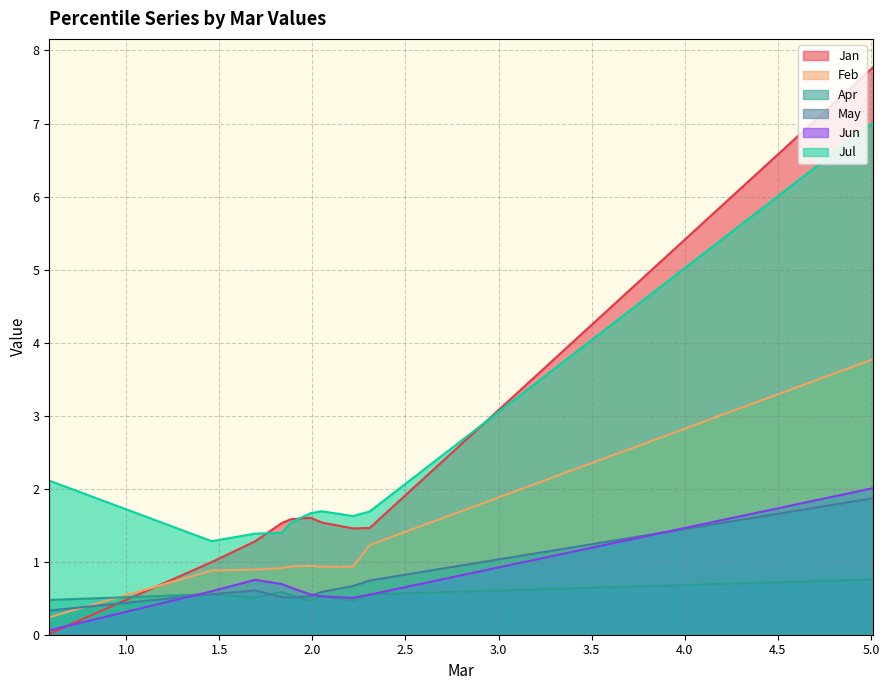

Reading left to right, what are all the values shown in this chart?

Jan: pct05=7.8	pct15=1.5	pct25=1.5	pct35=1.5	pct45=1.6	pct55=1.6	pct65=1.5	pct75=1.3	pct85=1.0	pct95=0.0
Feb: pct05=3.8	pct15=1.2	pct25=0.9	pct35=0.9	pct45=0.9	pct55=0.9	pct65=0.9	pct75=0.9	pct85=0.9	pct95=0.2
Apr: pct05=0.8	pct15=0.6	pct25=0.5	pct35=0.5	pct45=0.5	pct55=0.5	pct65=0.6	pct75=0.5	pct85=0.6	pct95=0.5
May: pct05=1.9	pct15=0.7	pct25=0.7	pct35=0.6	pct45=0.5	pct55=0.5	pct65=0.5	pct75=0.6	pct85=0.6	pct95=0.3
Jun: pct05=2.0	pct15=0.5	pct25=0.5	pct35=0.5	pct45=0.5	pct55=0.6	pct65=0.7	pct75=0.8	pct85=0.6	pct95=0.1
Jul: pct05=7.0	pct15=1.7	pct25=1.6	pct35=1.7	pct45=1.7	pct55=1.5	pct65=1.4	pct75=1.4	pct85=1.3	pct95=2.1